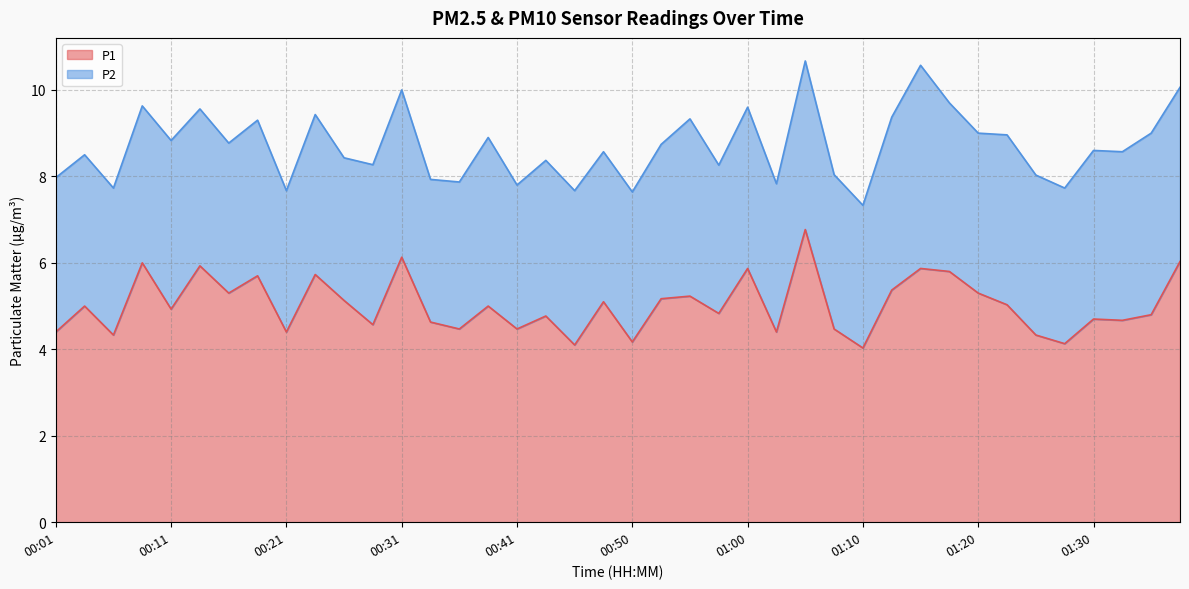

Reading right to left, extract all data points from this chart.

6.0	4.8	4.7	4.7	4.1	4.3	5.0	5.3	5.8	5.9	5.4	4.0	4.5	6.8	4.4	5.9	4.8	5.2	5.2	4.2	5.1	4.1	4.8	4.5	5.0	4.5	4.6	6.1	4.6	5.1	5.7	4.4	5.7	5.3	5.9	4.9	6.0	4.3	5.0	4.4